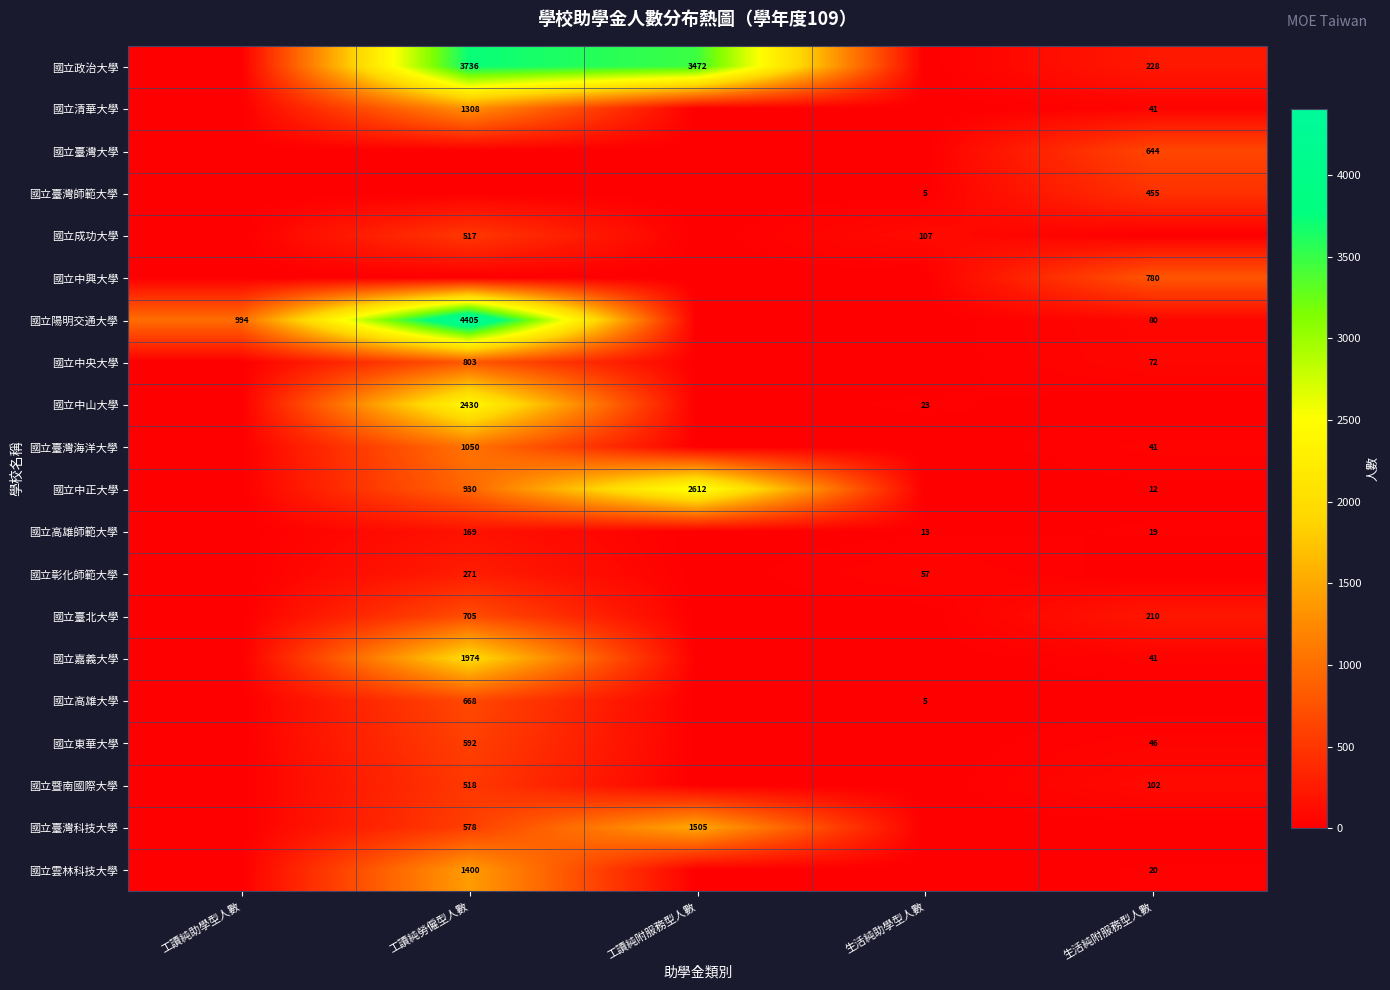

True or false: 國立政治大學 has a value of 5095 at 工讀純附服務型人數.

False